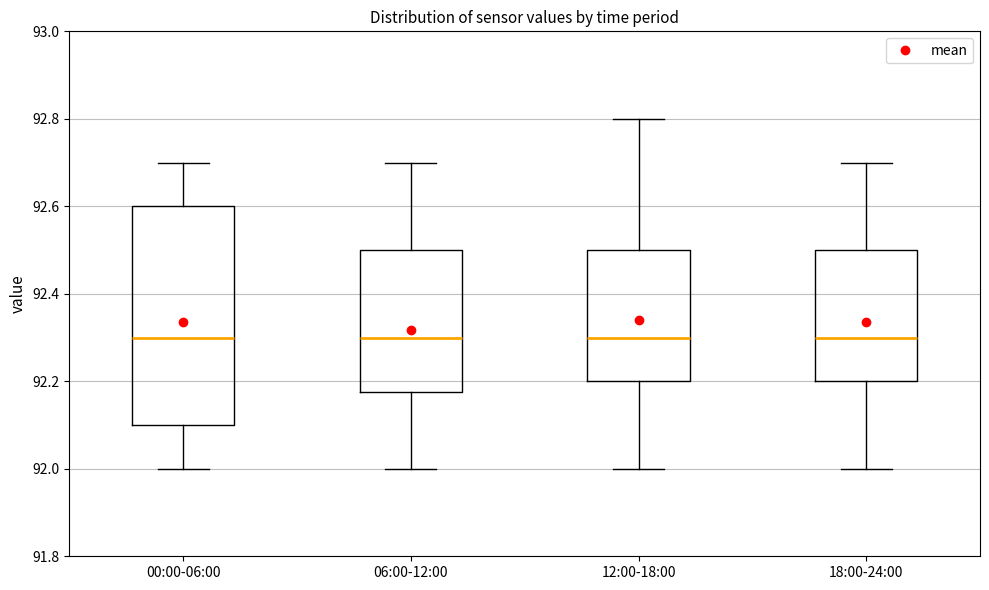

Which box is the tallest, from its lower edge to its upper edge?

00:00-06:00